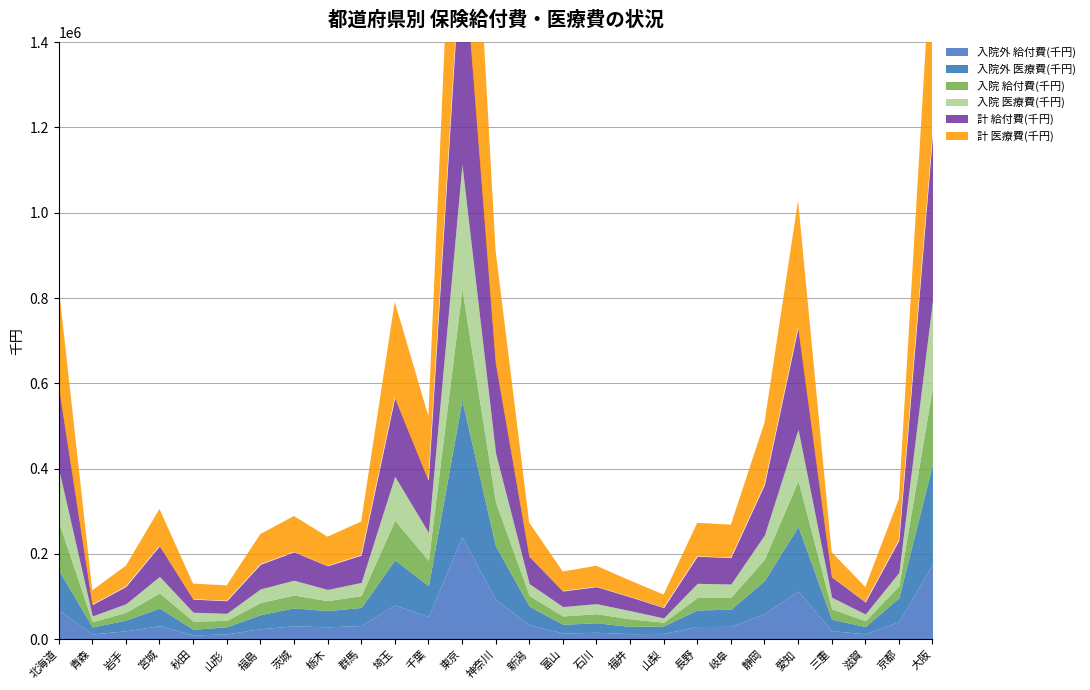

What is the approximate value of 入院 給付費(千円) at 北海道?

113017.7